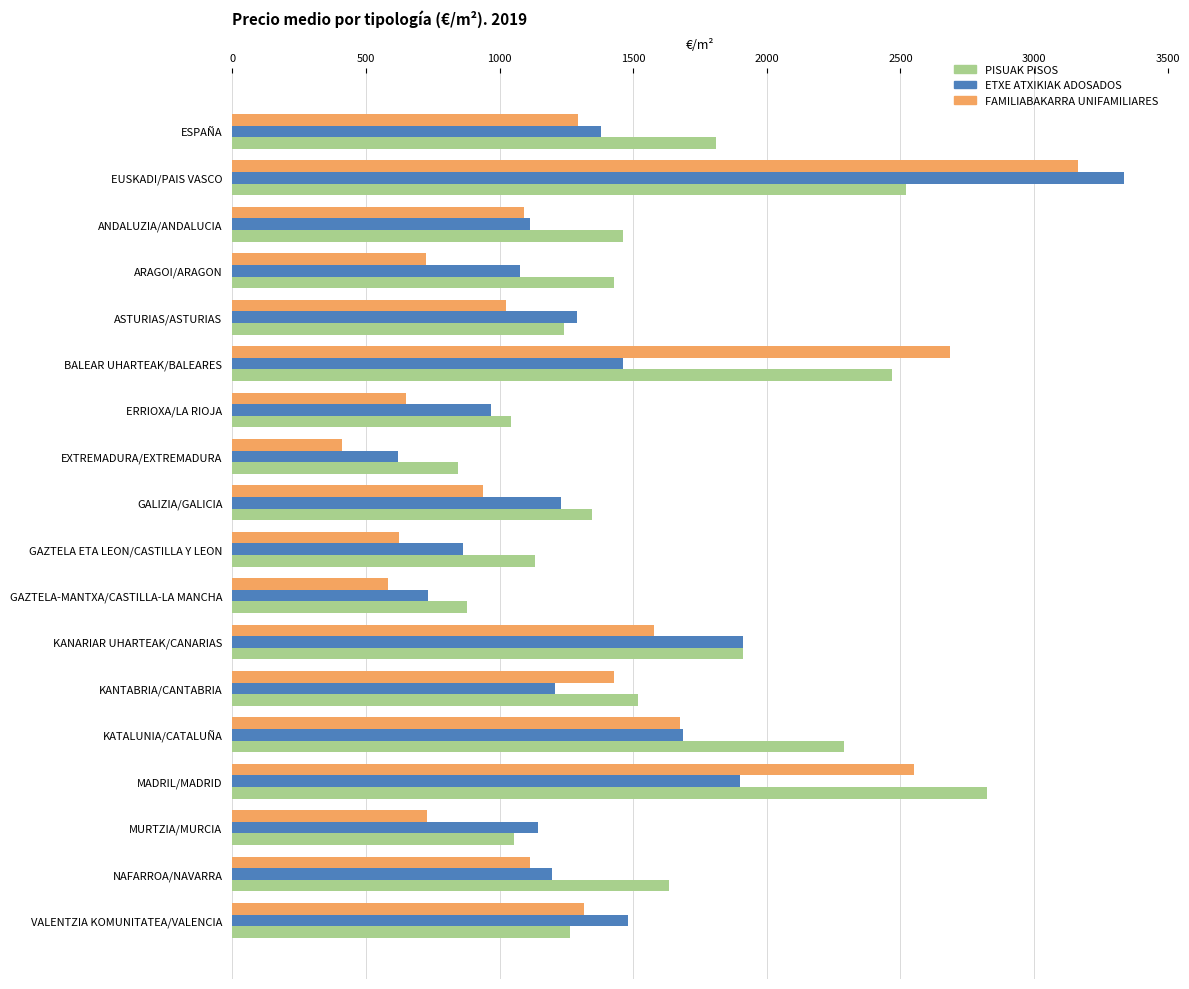

True or false: PISUAK PISOS has a value of 2287.4 at KATALUNIA/CATALUÑA.

True